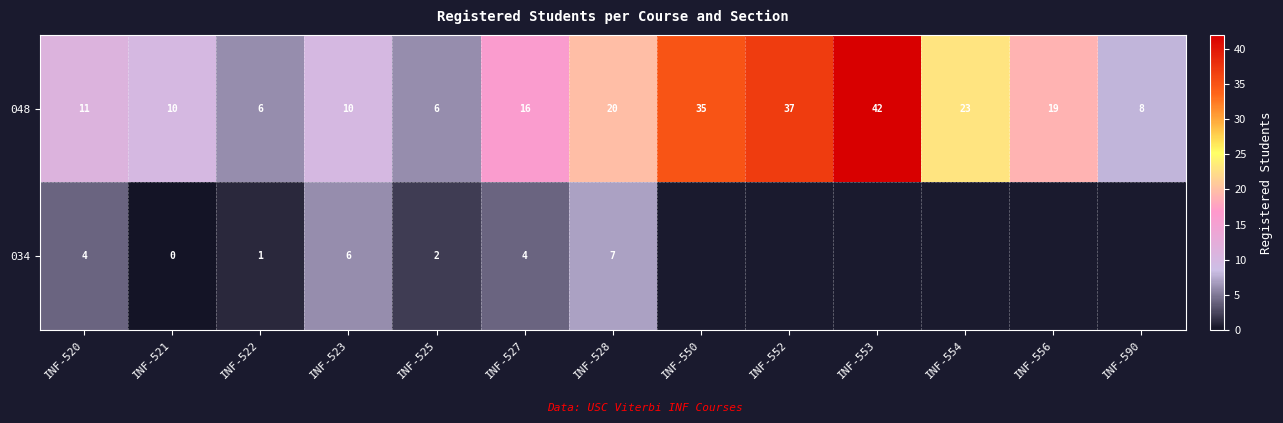

Count the number of categories in the chart.

13